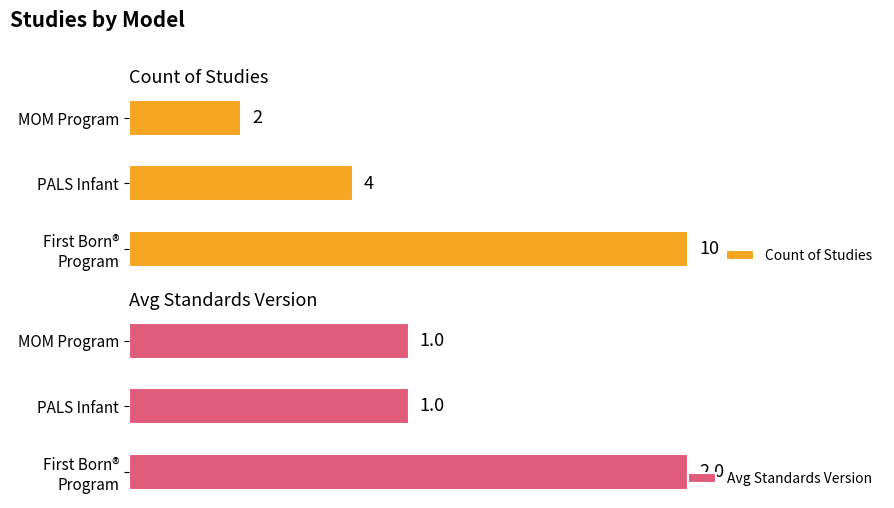

Where is Count of Studies nearest to the value 6?

PALS Infant